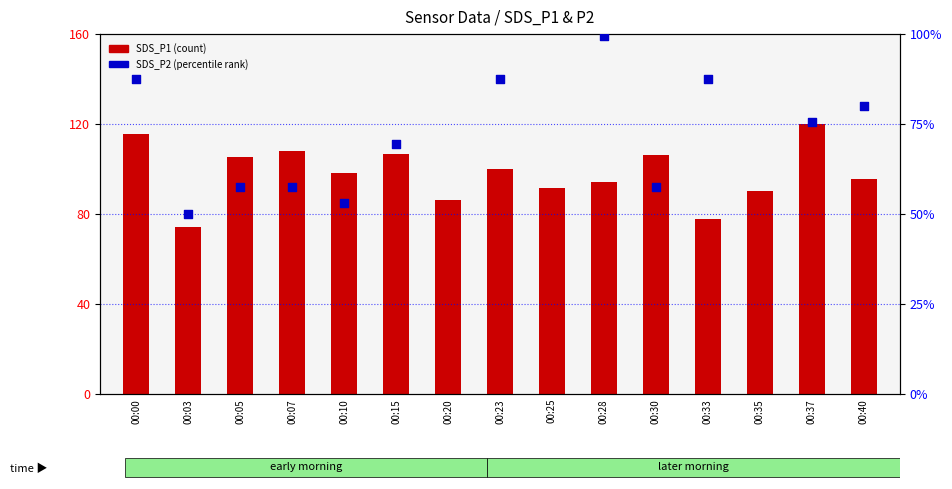

Which series contains the lowest Y value?

SDS_P2